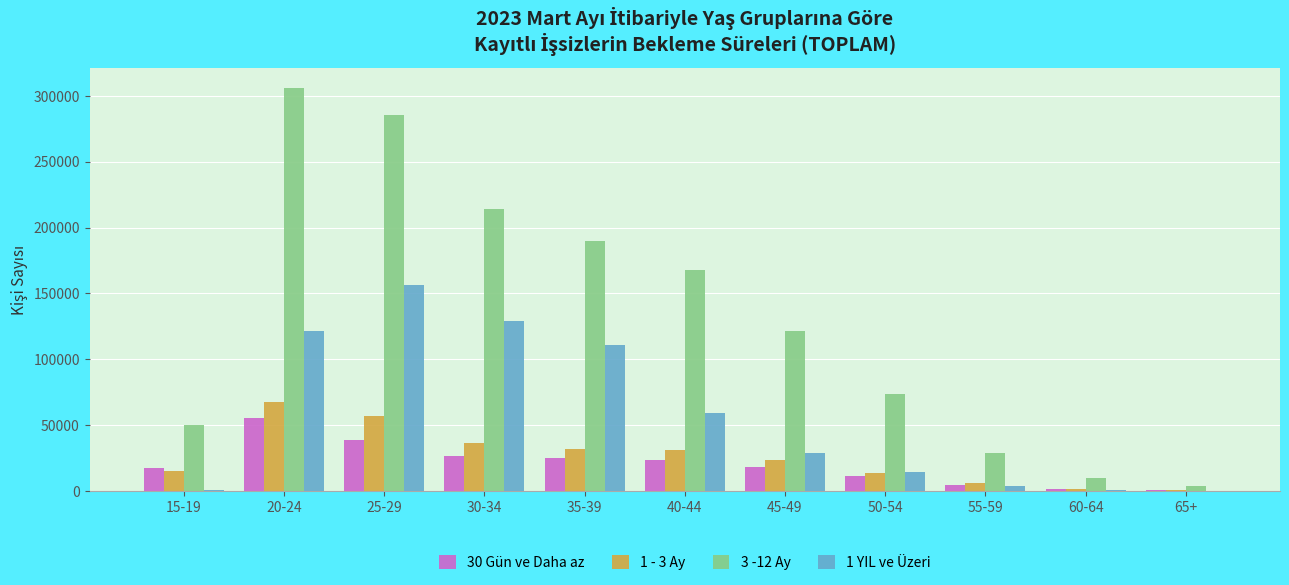

What is the greatest value displayed?

305905